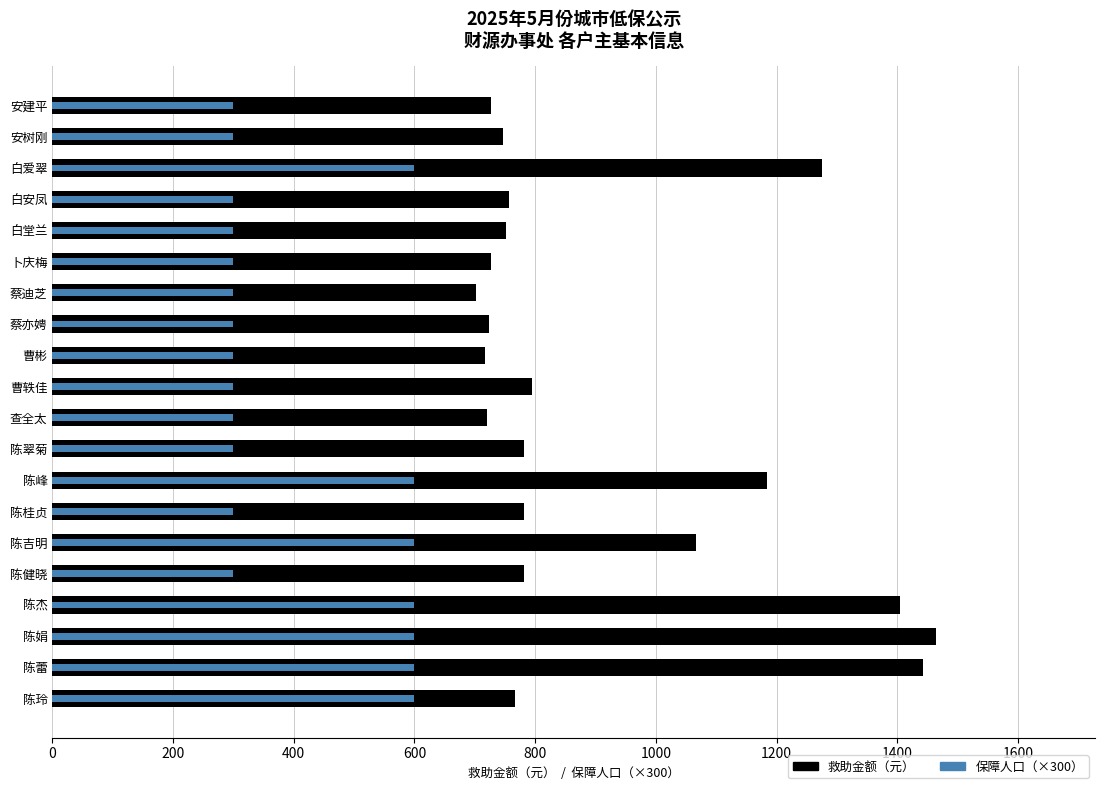

Count the number of data series in this chart.

2